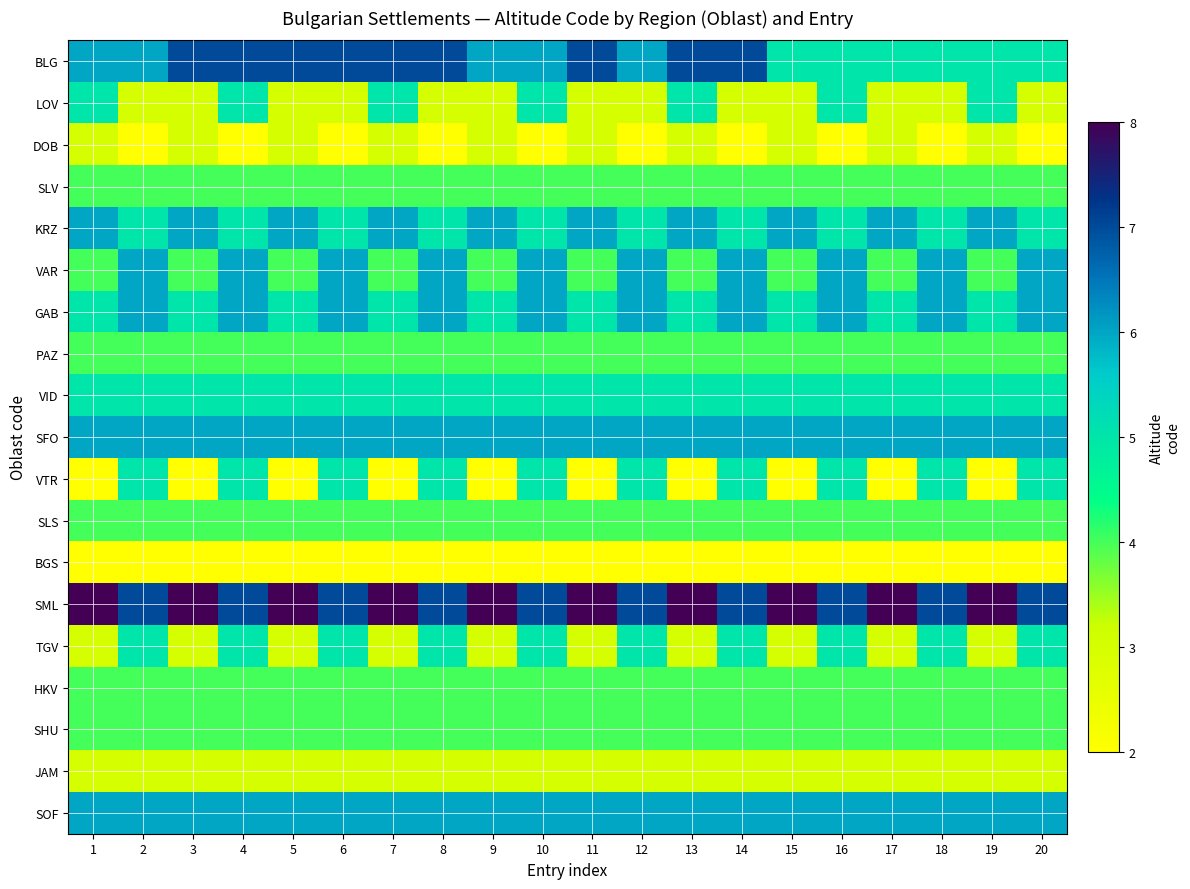

Reading right to left, what are all the values shown in this chart?

BLG: 20=5	19=5	18=5	17=5	16=5	15=5	14=7	13=7	12=6	11=7	10=6	9=6	8=7	7=7	6=7	5=7	4=7	3=7	2=6	1=6
LOV: 20=3	19=5	18=3	17=3	16=5	15=3	14=3	13=5	12=3	11=3	10=5	9=3	8=3	7=5	6=3	5=3	4=5	3=3	2=3	1=5
DOB: 20=2	19=3	18=2	17=3	16=2	15=3	14=2	13=3	12=2	11=3	10=2	9=3	8=2	7=3	6=2	5=3	4=2	3=3	2=2	1=3
SLV: 20=4	19=4	18=4	17=4	16=4	15=4	14=4	13=4	12=4	11=4	10=4	9=4	8=4	7=4	6=4	5=4	4=4	3=4	2=4	1=4
KRZ: 20=5	19=6	18=5	17=6	16=5	15=6	14=5	13=6	12=5	11=6	10=5	9=6	8=5	7=6	6=5	5=6	4=5	3=6	2=5	1=6
VAR: 20=6	19=4	18=6	17=4	16=6	15=4	14=6	13=4	12=6	11=4	10=6	9=4	8=6	7=4	6=6	5=4	4=6	3=4	2=6	1=4
GAB: 20=6	19=5	18=6	17=5	16=6	15=5	14=6	13=5	12=6	11=5	10=6	9=5	8=6	7=5	6=6	5=5	4=6	3=5	2=6	1=5
PAZ: 20=4	19=4	18=4	17=4	16=4	15=4	14=4	13=4	12=4	11=4	10=4	9=4	8=4	7=4	6=4	5=4	4=4	3=4	2=4	1=4
VID: 20=5	19=5	18=5	17=5	16=5	15=5	14=5	13=5	12=5	11=5	10=5	9=5	8=5	7=5	6=5	5=5	4=5	3=5	2=5	1=5
SFO: 20=6	19=6	18=6	17=6	16=6	15=6	14=6	13=6	12=6	11=6	10=6	9=6	8=6	7=6	6=6	5=6	4=6	3=6	2=6	1=6
VTR: 20=5	19=2	18=5	17=2	16=5	15=2	14=5	13=2	12=5	11=2	10=5	9=2	8=5	7=2	6=5	5=2	4=5	3=2	2=5	1=2
SLS: 20=4	19=4	18=4	17=4	16=4	15=4	14=4	13=4	12=4	11=4	10=4	9=4	8=4	7=4	6=4	5=4	4=4	3=4	2=4	1=4
BGS: 20=2	19=2	18=2	17=2	16=2	15=2	14=2	13=2	12=2	11=2	10=2	9=2	8=2	7=2	6=2	5=2	4=2	3=2	2=2	1=2
SML: 20=7	19=8	18=7	17=8	16=7	15=8	14=7	13=8	12=7	11=8	10=7	9=8	8=7	7=8	6=7	5=8	4=7	3=8	2=7	1=8
TGV: 20=5	19=3	18=5	17=3	16=5	15=3	14=5	13=3	12=5	11=3	10=5	9=3	8=5	7=3	6=5	5=3	4=5	3=3	2=5	1=3
HKV: 20=4	19=4	18=4	17=4	16=4	15=4	14=4	13=4	12=4	11=4	10=4	9=4	8=4	7=4	6=4	5=4	4=4	3=4	2=4	1=4
SHU: 20=4	19=4	18=4	17=4	16=4	15=4	14=4	13=4	12=4	11=4	10=4	9=4	8=4	7=4	6=4	5=4	4=4	3=4	2=4	1=4
JAM: 20=3	19=3	18=3	17=3	16=3	15=3	14=3	13=3	12=3	11=3	10=3	9=3	8=3	7=3	6=3	5=3	4=3	3=3	2=3	1=3
SOF: 20=6	19=6	18=6	17=6	16=6	15=6	14=6	13=6	12=6	11=6	10=6	9=6	8=6	7=6	6=6	5=6	4=6	3=6	2=6	1=6